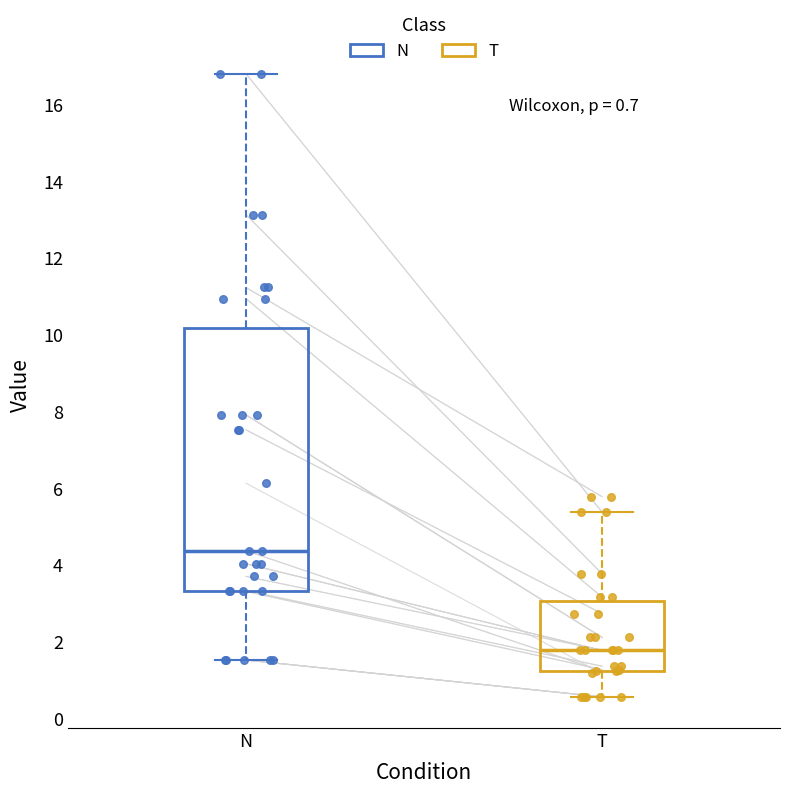

Comparing the boxes themselves (not the whiskers), which one is the tallest?

N